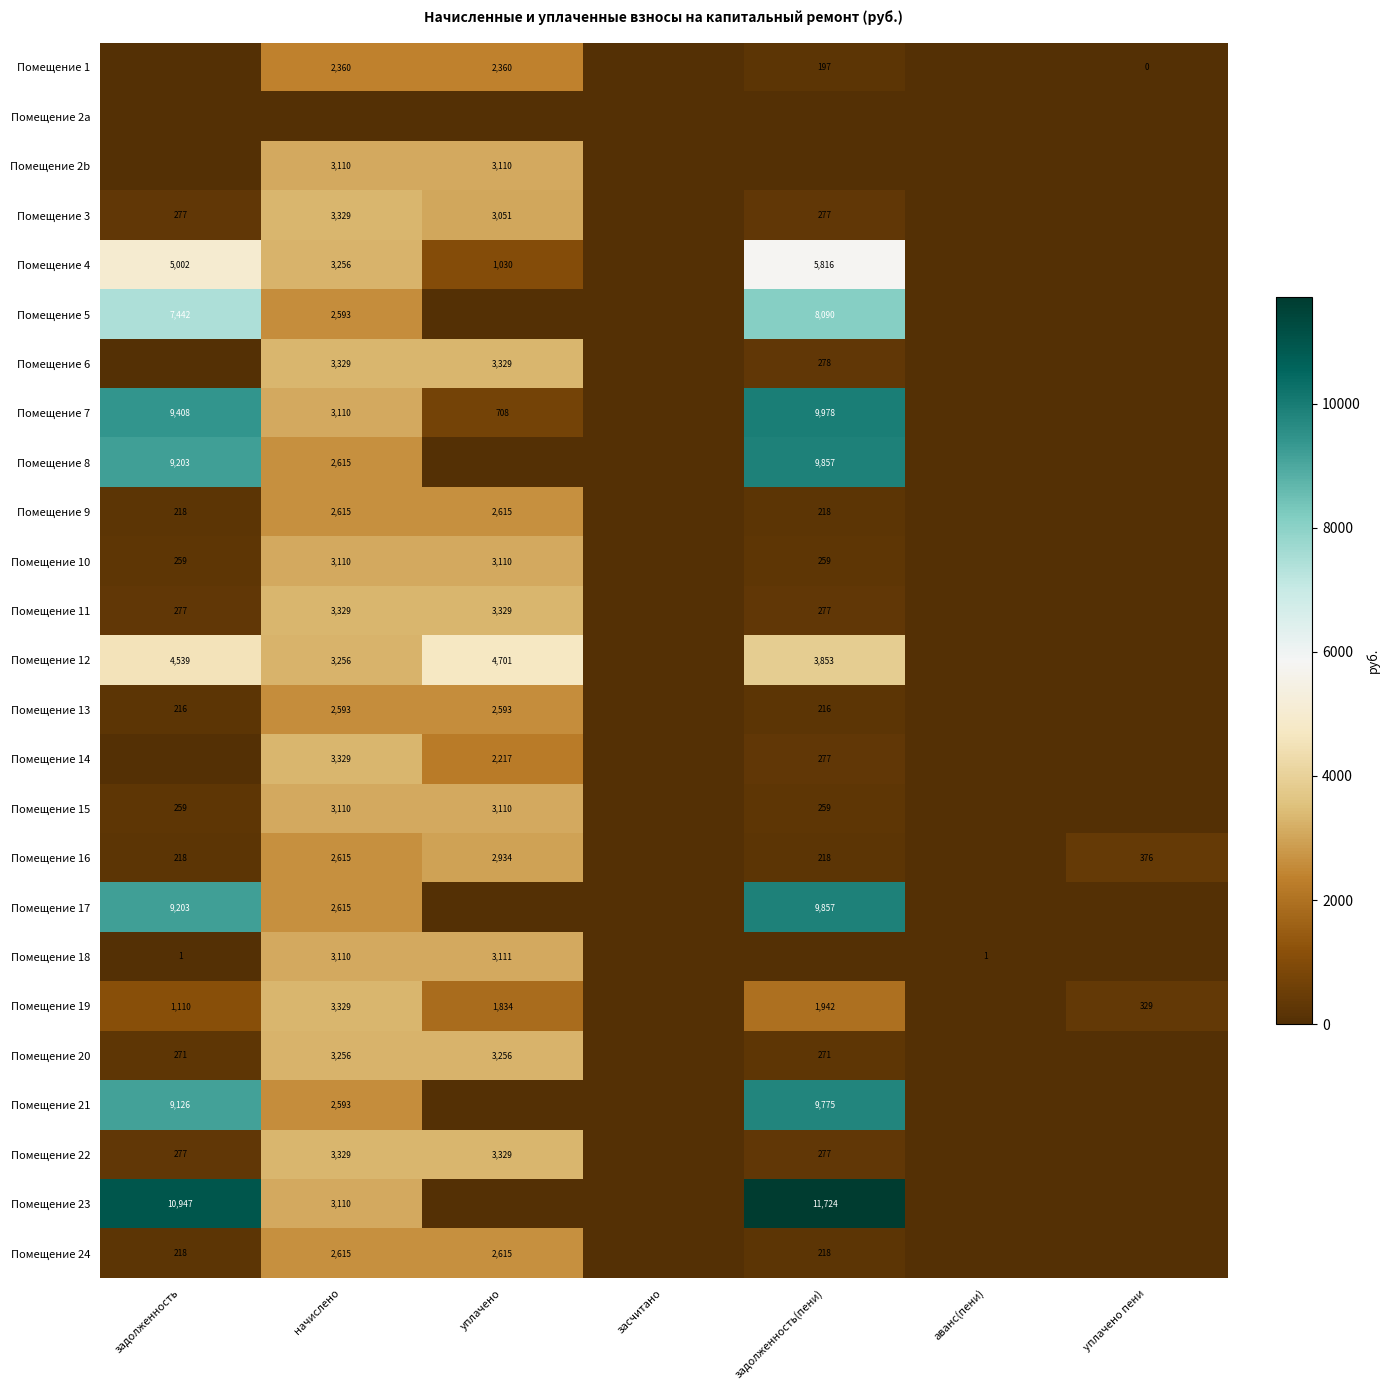

True or false: Помещение 9 has a value of 306 at задолженность.

False